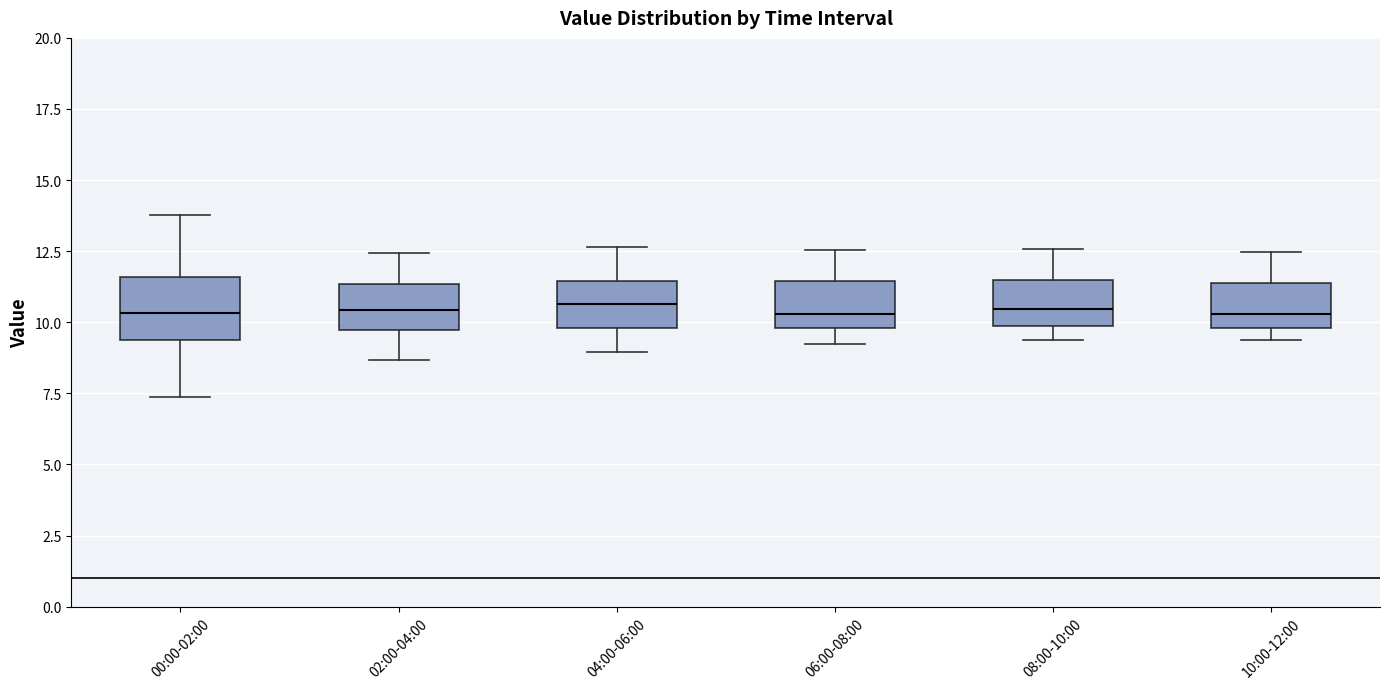

Where is the lower edge of the box for 06:00-08:00 on the y-axis? The values are not printed on the chart, so give them approximately, as read against the axis.

10.0